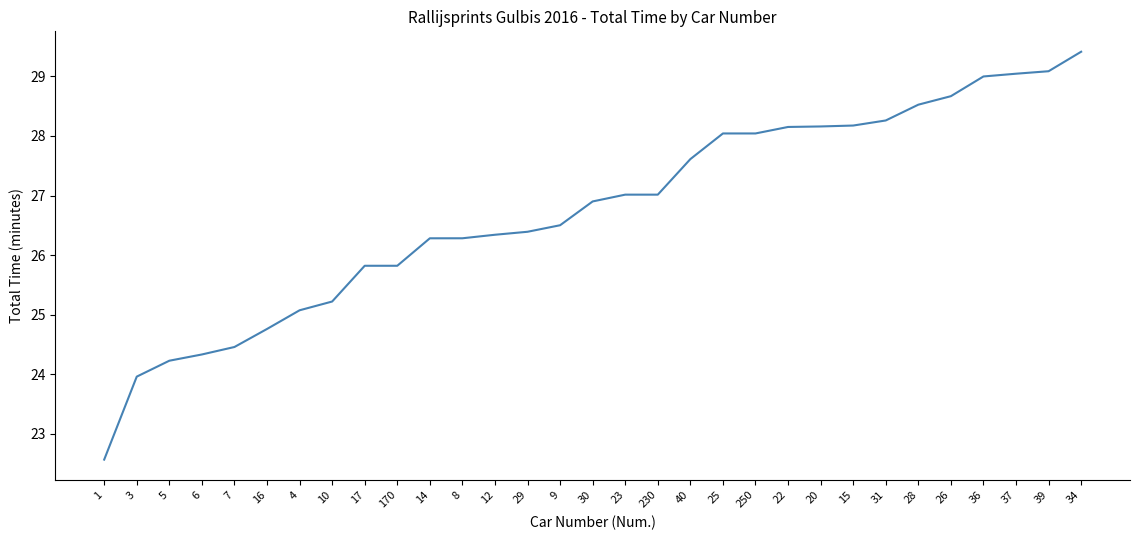

What position from the left is 36?

28